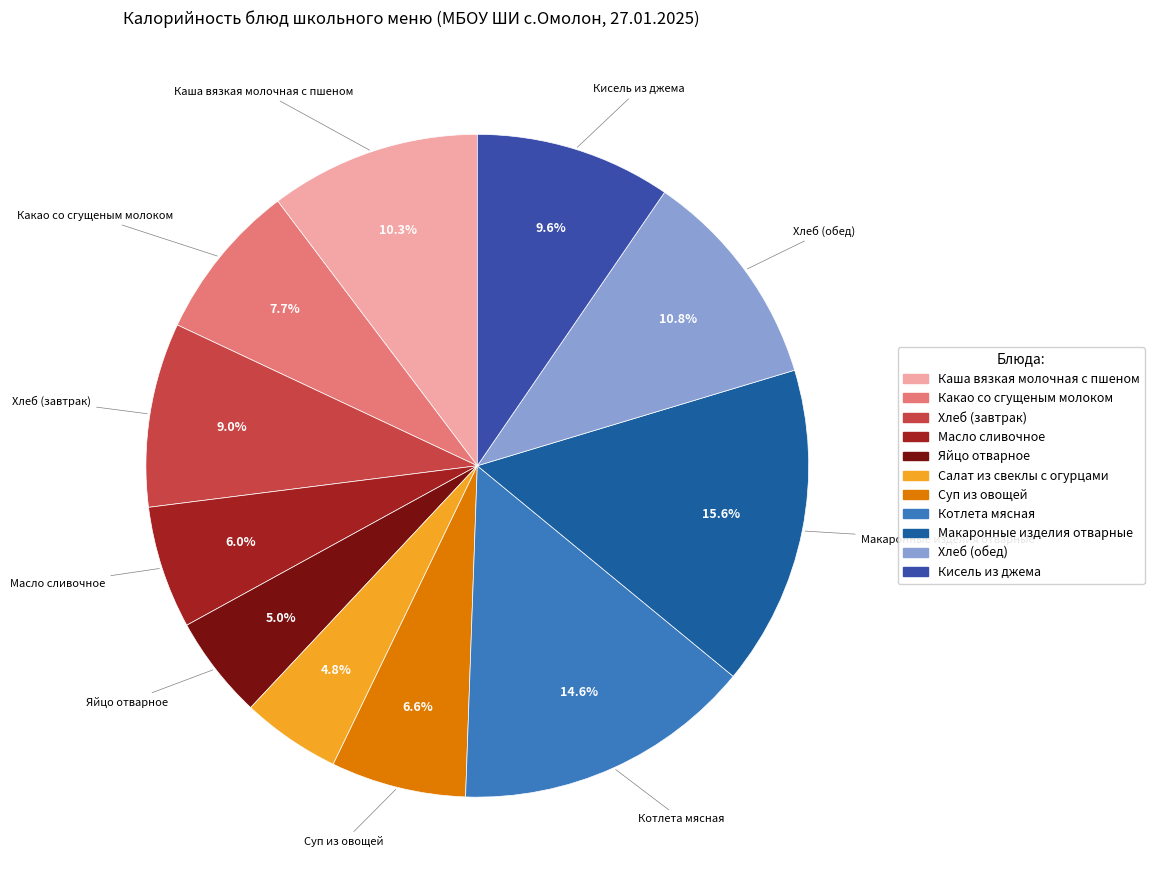

What is the change in value from Суп из овощей to Хлеб (обед)?

+52.4